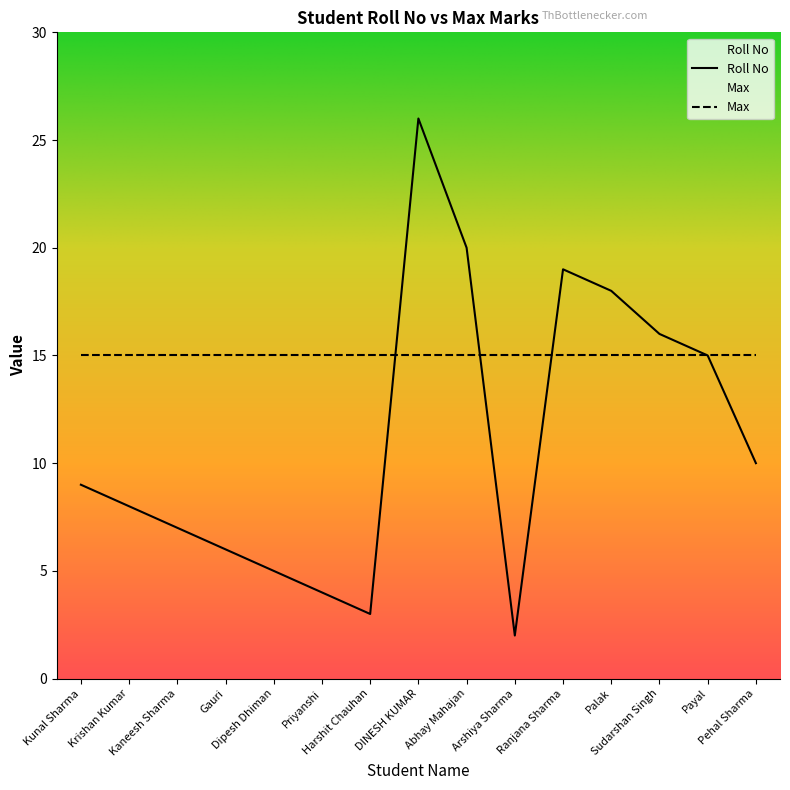

What is the value of the 11th point from the left?

19